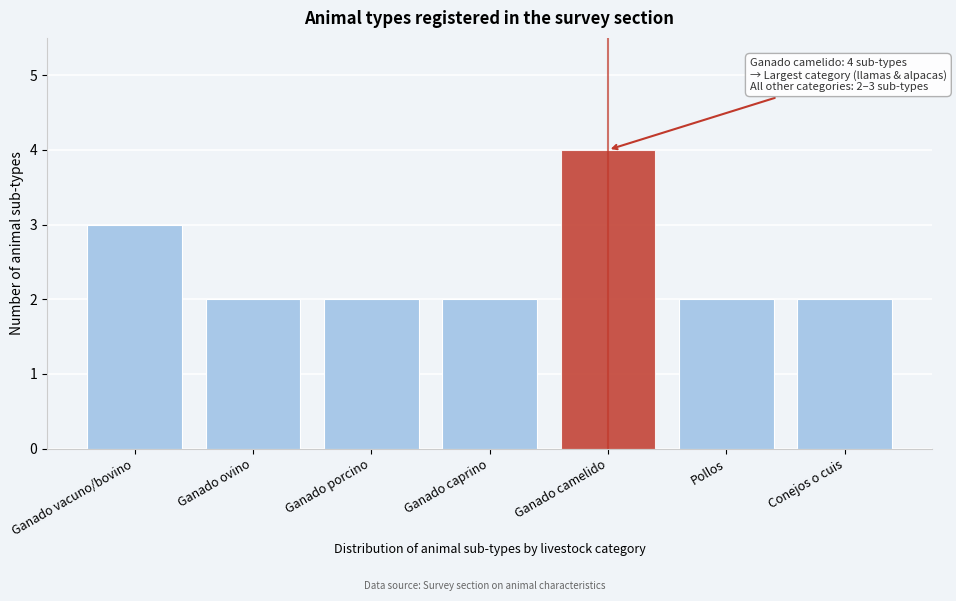

Reading right to left, what are all the values shown in this chart?

2	2	4	2	2	2	3